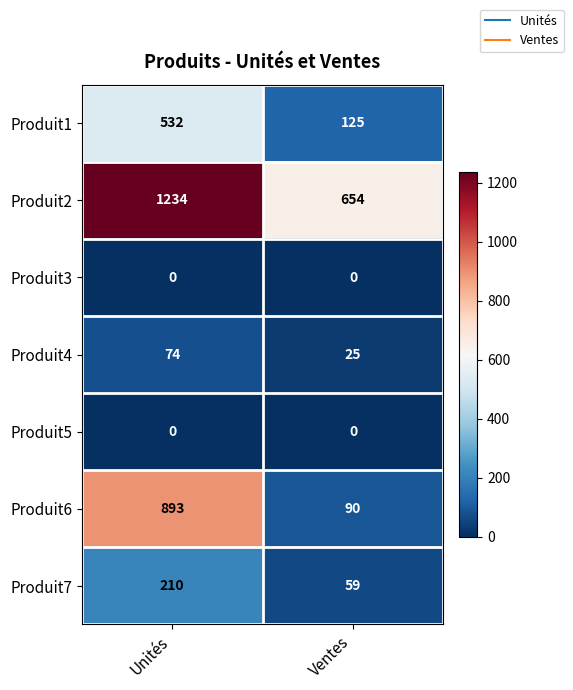

What is the sum of all Produit2 values?

1888